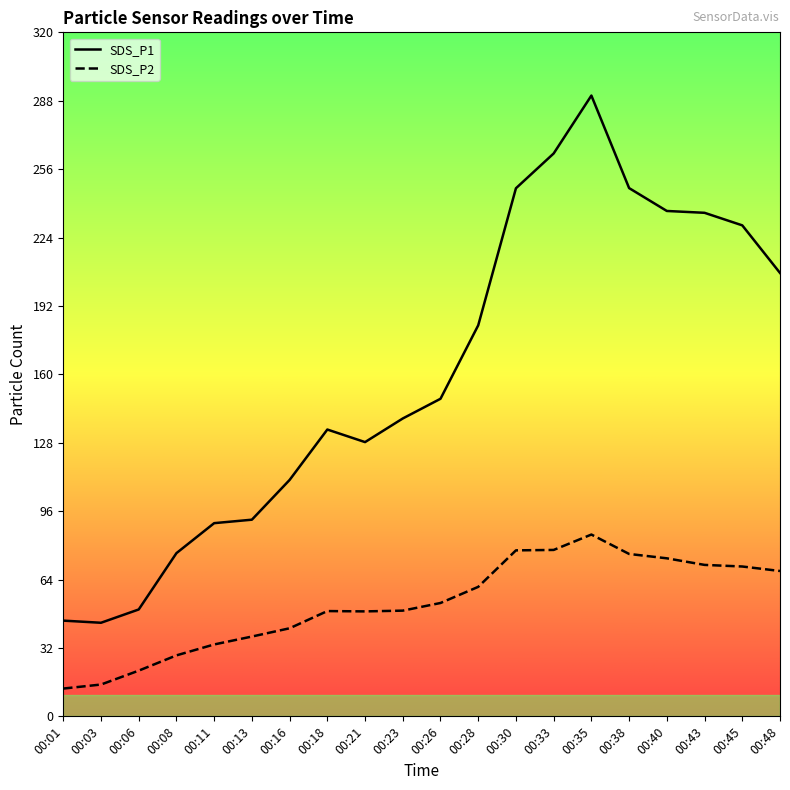

What is the total value across all series at 00:03?

58.7